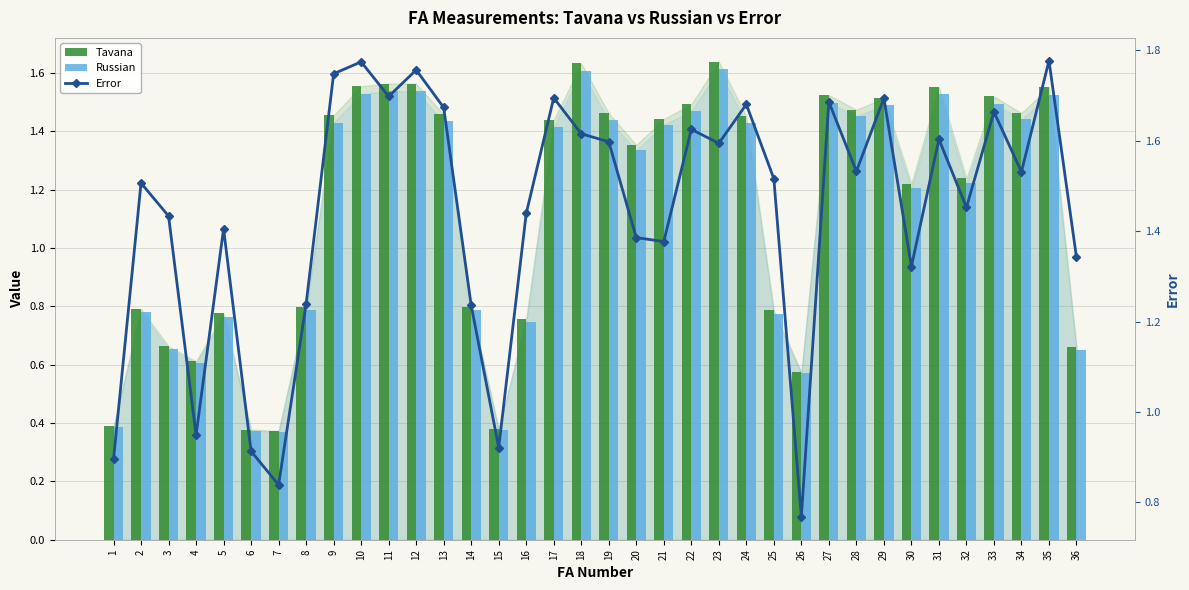

How many groups of bars are there?

36